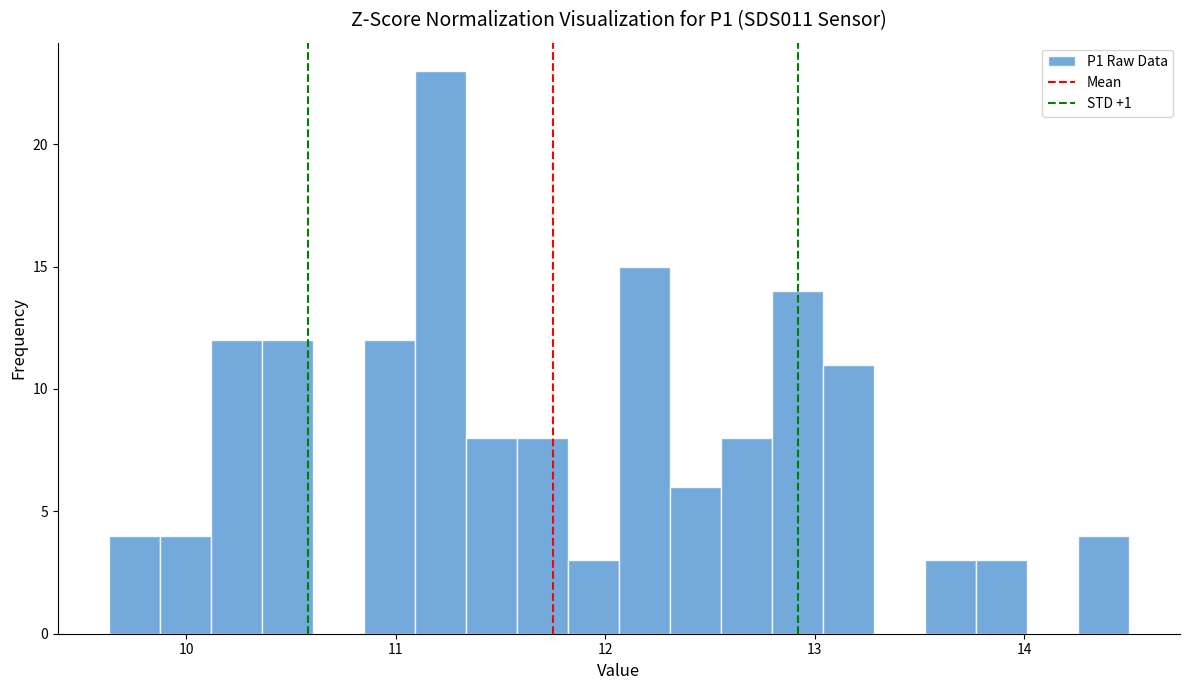

Read against the x-axis, roughly where is the centre of the tallest bar?

11.2